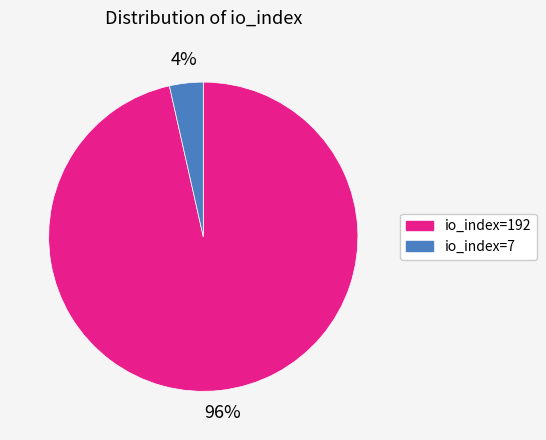

Count the number of slices in the pie.

2